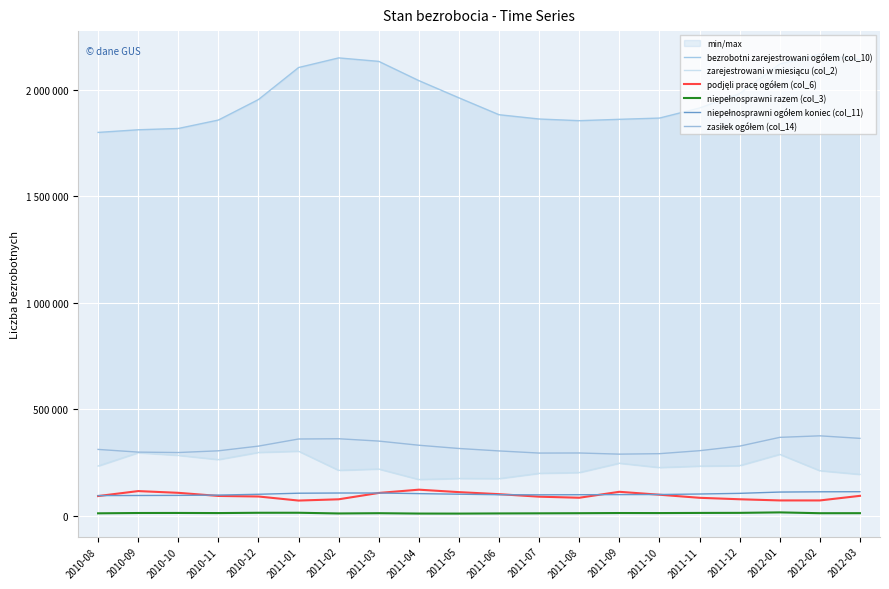

Reading right to left, transcribe all the data shown in this chart.

bezrobotni zarejestrowani ogółem (col_10): 2012-03=2141906	2012-02=2168156	2012-01=2121518	2011-12=1982676	2011-11=1914936	2011-10=1867570	2011-09=1861689	2011-08=1855336	2011-07=1863175	2011-06=1883299	2011-05=1962587	2011-04=2043516	2011-03=2133916	2011-02=2150233	2011-01=2104986	2010-12=1954706	2010-11=1858288	2010-10=1818635	2010-09=1812624	2010-08=1800178
zarejestrowani w miesiącu (col_2): 2012-03=193655	2012-02=210952	2012-01=287799	2011-12=234661	2011-11=232418	2011-10=225808	2011-09=246118	2011-08=202233	2011-07=198484	2011-06=173725	2011-05=174429	2011-04=169576	2011-03=218856	2011-02=212599	2011-01=302551	2010-12=296664	2010-11=263093	2010-10=283106	2010-09=295415	2010-08=233004
podjęli pracę ogółem (col_6): 2012-03=92912	2012-02=71288	2012-01=71353	2011-12=76851	2011-11=83741	2011-10=98193	2011-09=111893	2011-08=84003	2011-07=89029	2011-06=100786	2011-05=110344	2011-04=121907	2011-03=106514	2011-02=76682	2011-01=70754	2010-12=89861	2010-11=92445	2010-10=107107	2010-09=115253	2010-08=91899
niepełnosprawni razem (col_3): 2012-03=11476	2012-02=11323	2012-01=15198	2011-12=12991	2011-11=12681	2011-10=11986	2011-09=12208	2011-08=11353	2011-07=10798	2011-06=10287	2011-05=9515	2011-04=9681	2011-03=11386	2011-02=10158	2011-01=13487	2010-12=13394	2010-11=12008	2010-10=12532	2010-09=12303	2010-08=10814
niepełnosprawni ogółem koniec (col_11): 2012-03=112396	2012-02=111927	2012-01=110684	2011-12=104663	2011-11=101529	2011-10=99138	2011-09=98669	2011-08=98237	2011-07=97723	2011-06=98187	2011-05=100628	2011-04=103351	2011-03=106237	2011-02=106204	2011-01=105270	2010-12=100311	2010-11=96511	2010-10=95043	2010-09=94568	2010-08=94111
zasiłek ogółem (col_14): 2012-03=362939	2012-02=374877	2012-01=367657	2011-12=326471	2011-11=305029	2011-10=291045	2011-09=288817	2011-08=294257	2011-07=293871	2011-06=303905	2011-05=315389	2011-04=330623	2011-03=350178	2011-02=361142	2011-01=359941	2010-12=326582	2010-11=304457	2010-10=296418	2010-09=298351	2010-08=311059